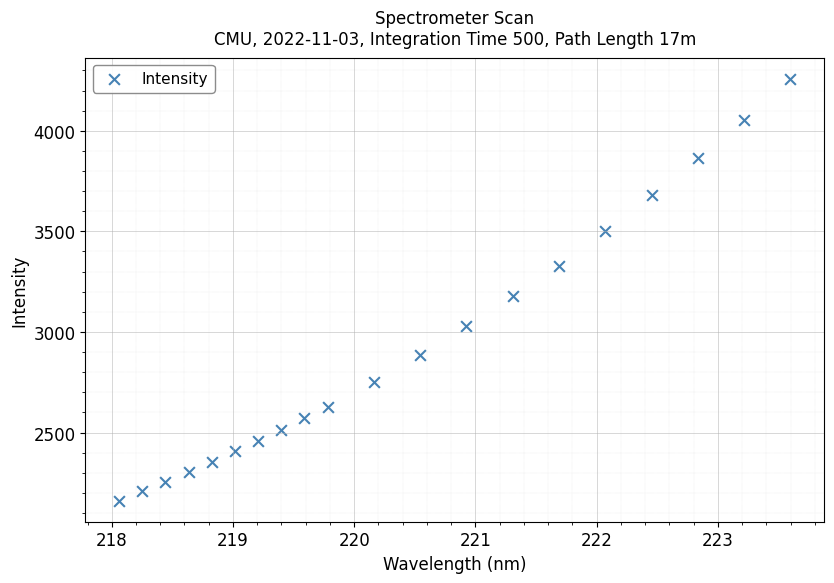

What Y value in the scatter plot is closest to 3210?

3181.1